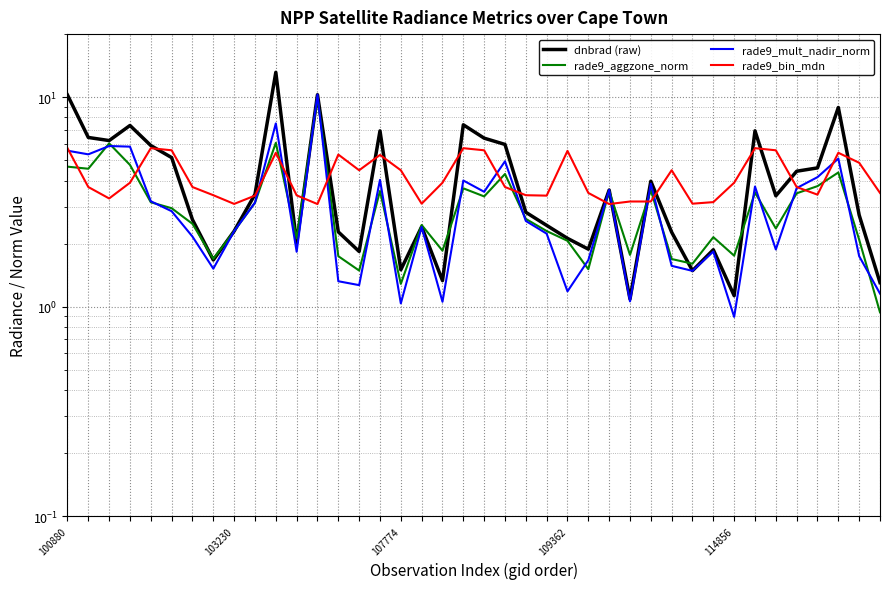

Reading left to right, transcribe all the data shown in this chart.

dnbrad (raw): 10.2	6.4	6.2	7.3	5.9	5.1	2.6	1.7	2.3	3.4	13.1	2.0	10.3	2.3	1.8	6.9	1.5	2.4	1.3	7.4	6.4	5.9	2.8	2.4	2.1	1.9	3.6	1.1	4.0	2.3	1.5	1.9	1.1	6.9	3.4	4.4	4.6	8.9	2.7	1.3
rade9_aggzone_norm: 4.7	4.6	6.0	4.7	3.1	3.0	2.5	1.7	2.3	3.1	6.1	2.1	10.0	1.7	1.5	3.6	1.3	2.5	1.8	3.7	3.4	4.3	2.6	2.3	2.1	1.5	3.6	1.8	3.6	1.7	1.6	2.1	1.8	3.5	2.4	3.5	3.8	4.4	2.1	0.9
rade9_mult_nadir_norm: 5.6	5.3	5.8	5.8	3.2	2.9	2.2	1.5	2.3	3.1	7.5	1.8	10.3	1.3	1.3	4.0	1.0	2.4	1.1	4.0	3.5	4.9	2.6	2.2	1.2	1.7	3.6	1.1	3.9	1.6	1.5	1.8	0.9	3.7	1.9	3.7	4.2	5.1	1.7	1.2
rade9_bin_mdn: 5.7	3.7	3.3	3.9	5.7	5.6	3.7	3.4	3.1	3.4	5.4	3.4	3.1	5.3	4.5	5.3	4.5	3.1	3.9	5.7	5.6	3.7	3.4	3.4	5.5	3.5	3.1	3.2	3.2	4.5	3.1	3.2	3.9	5.7	5.6	3.7	3.4	5.4	4.9	3.5